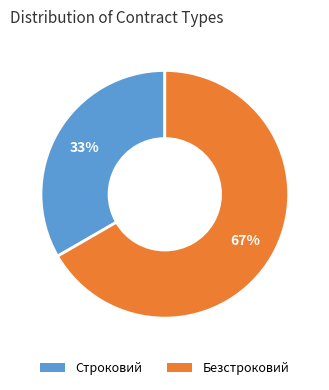

Approximately how many times larger is the value at Строковий compared to Безстроковий?

0.5